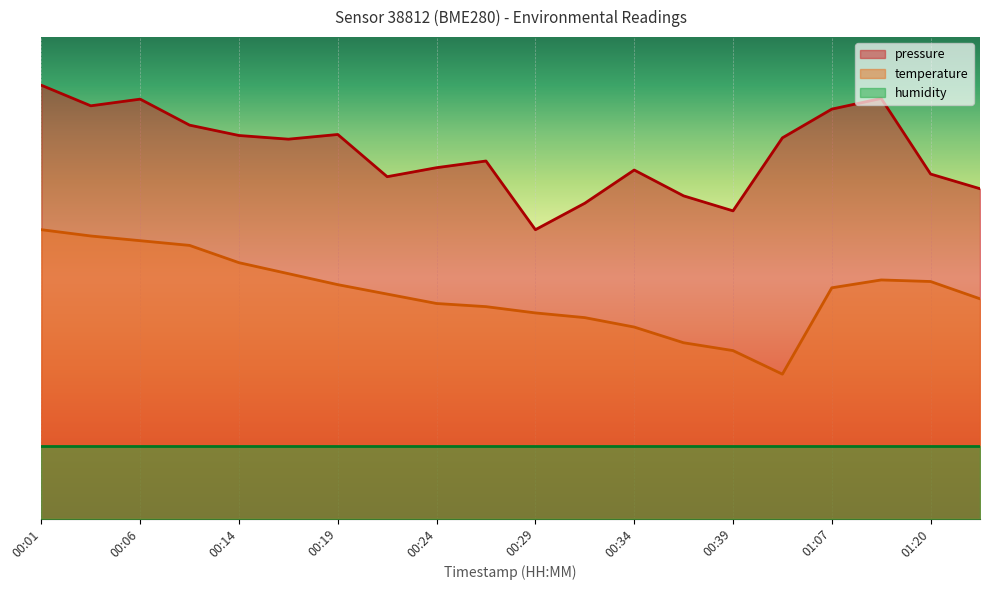

What position from the left is 00:09?

4